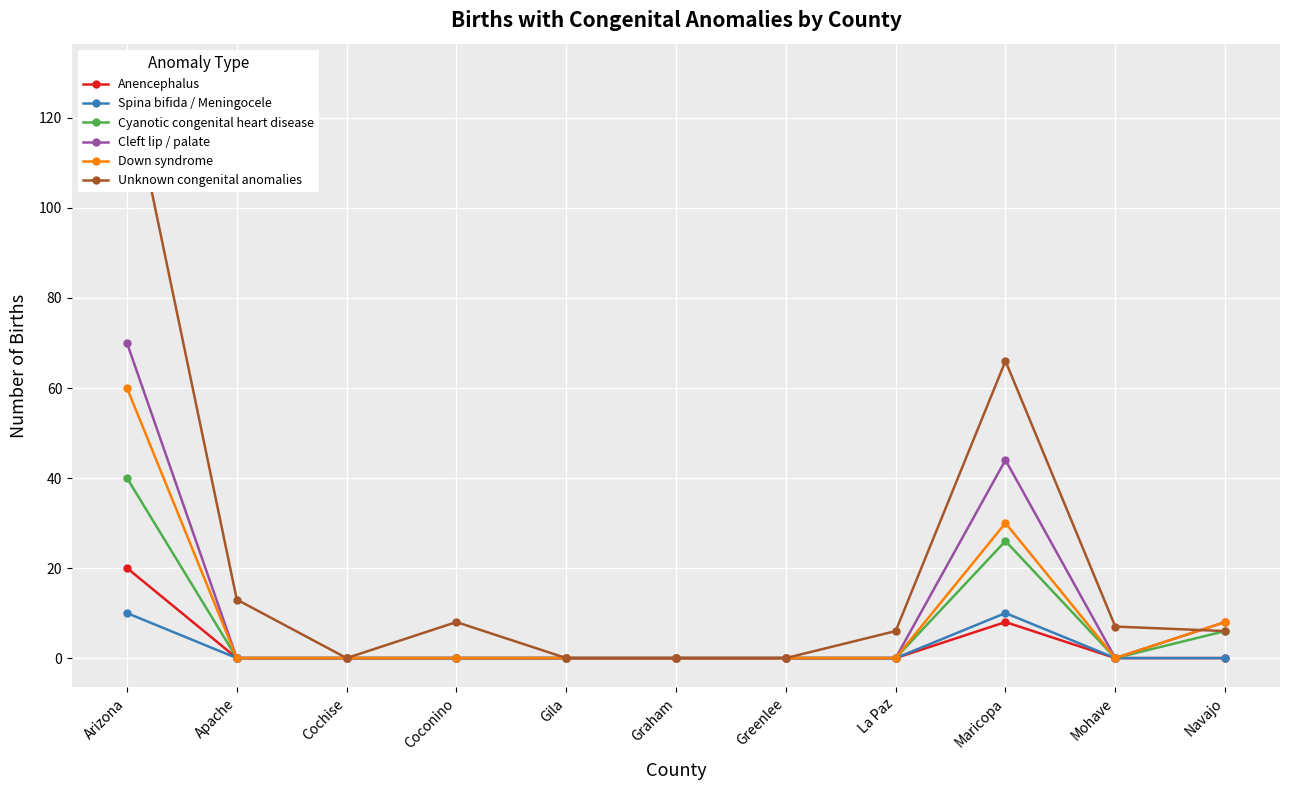

Does the chart display data point markers on the line(s)?

Yes